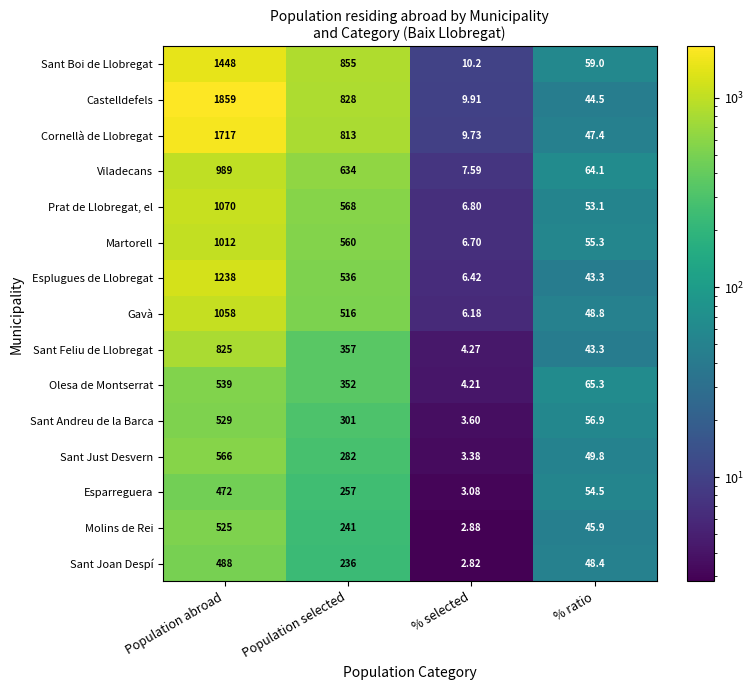

Which series changed the most between Population abroad and Population selected?

Castelldefels